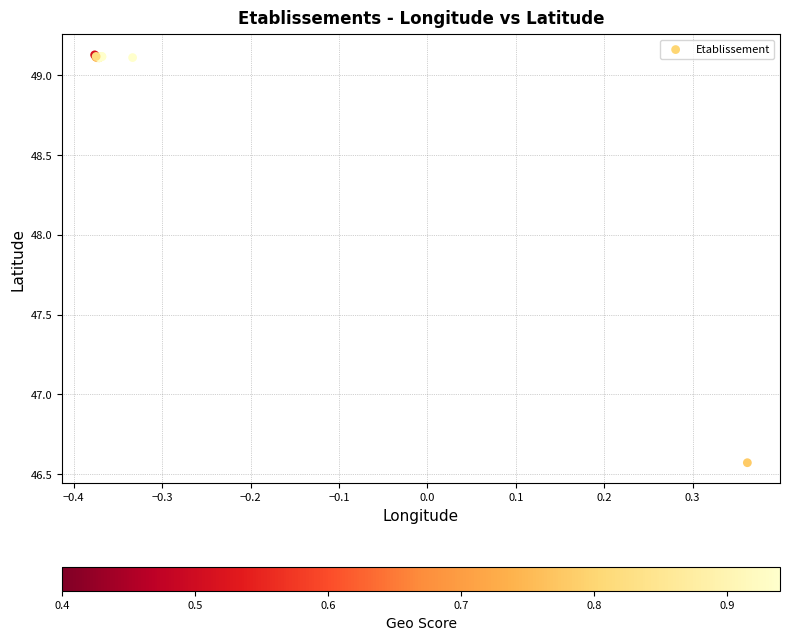

What Y value in the scatter plot is closest to 47?

46.6